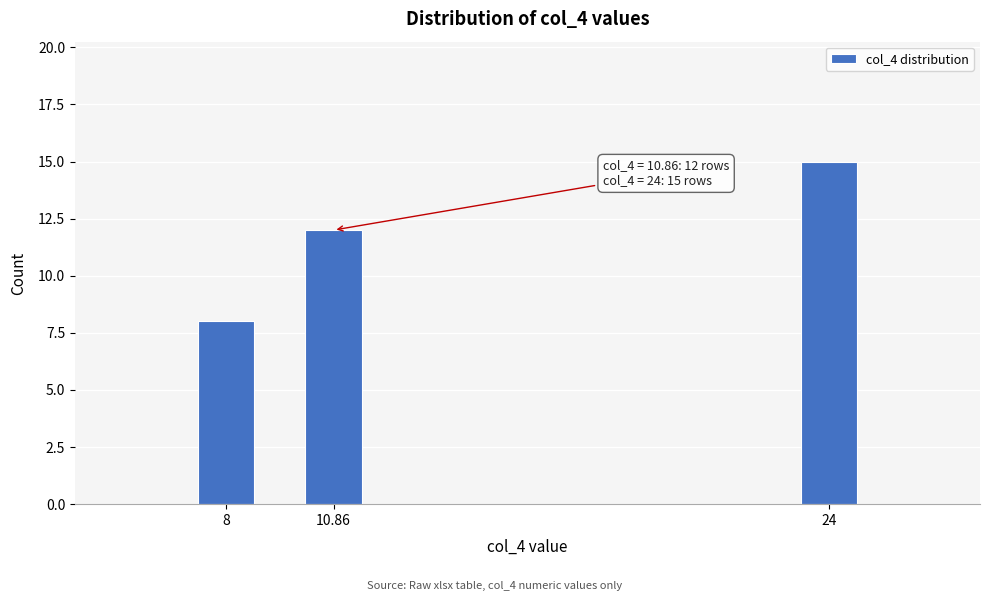

Reading right to left, list all the values displayed in this chart.

24=15	10.86=12	8=8